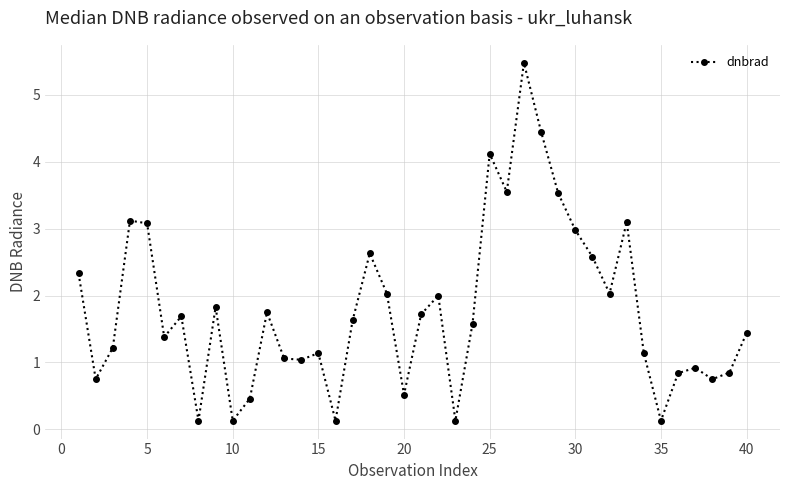

True or false: the data has more than 0 interior local peaks.

True